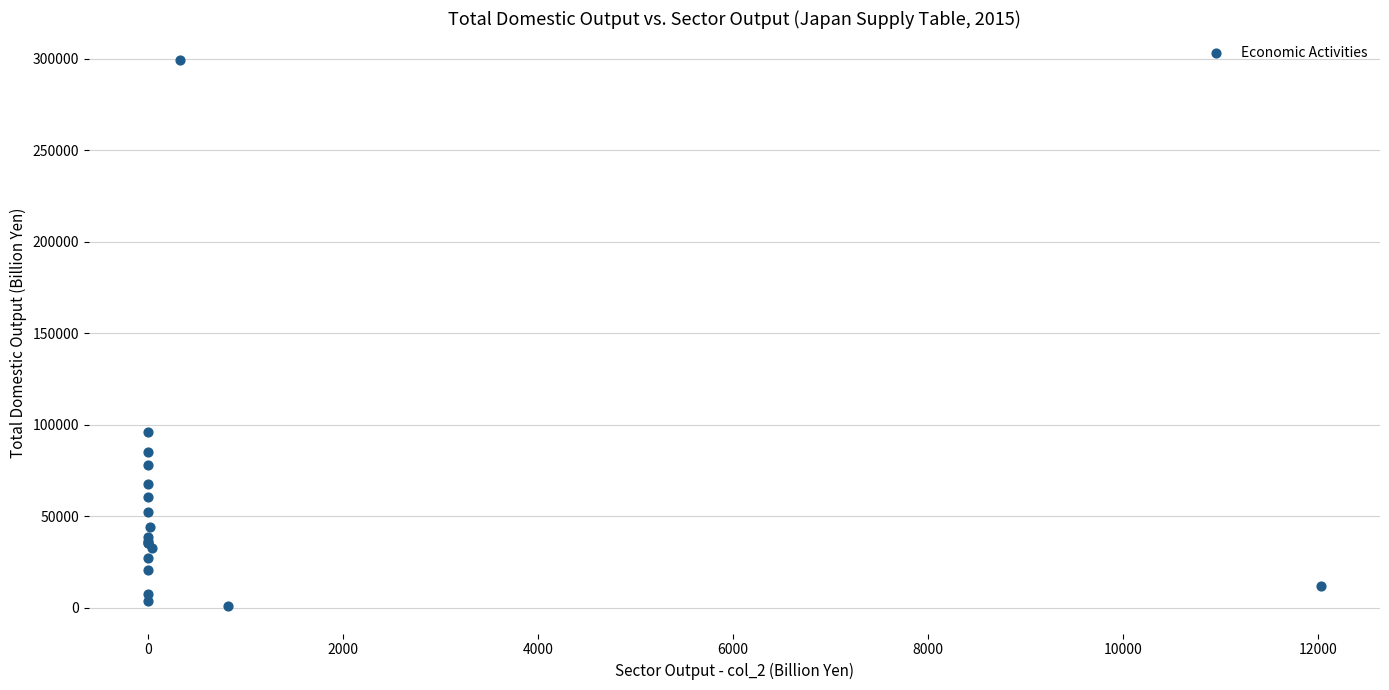

What Y value in the scatter plot is closest to 150040?

95958.5